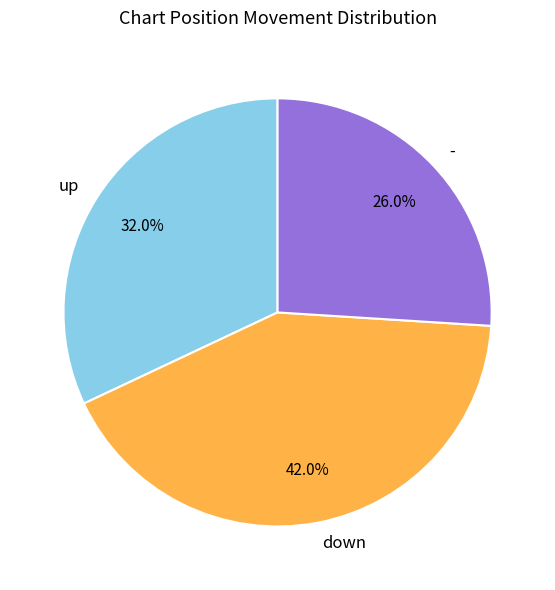

To the nearest percent, what is the average slice percentage?

33%